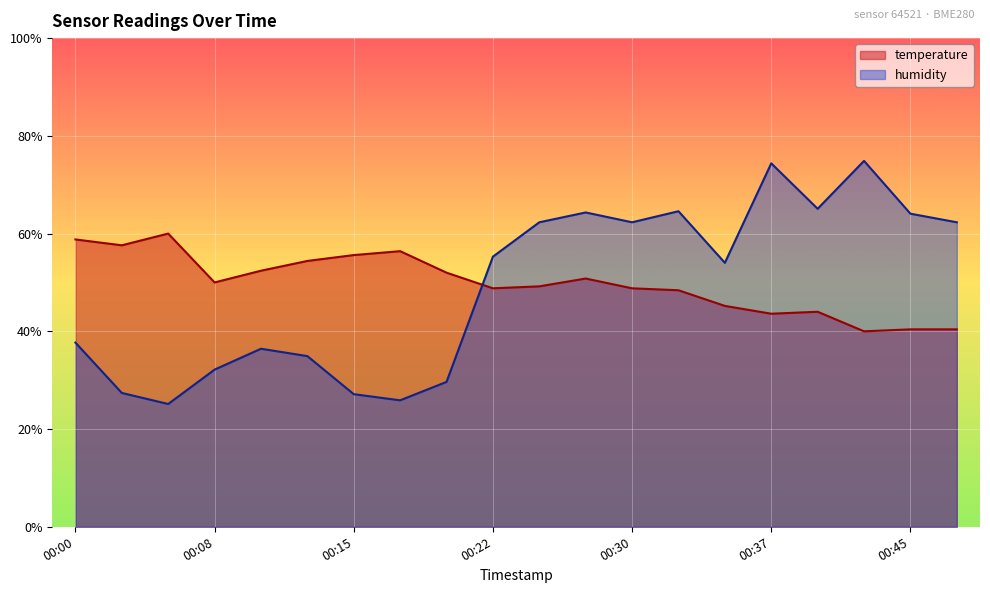

Rank the series by their maximum value, from highest to lowest.

humidity, temperature